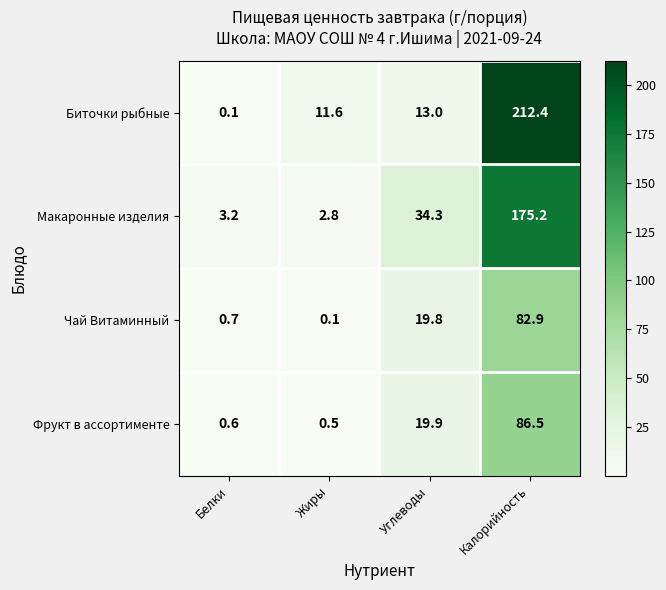

True or false: Фрукт в ассортименте has a value of 141.4 at Калорийность.

False